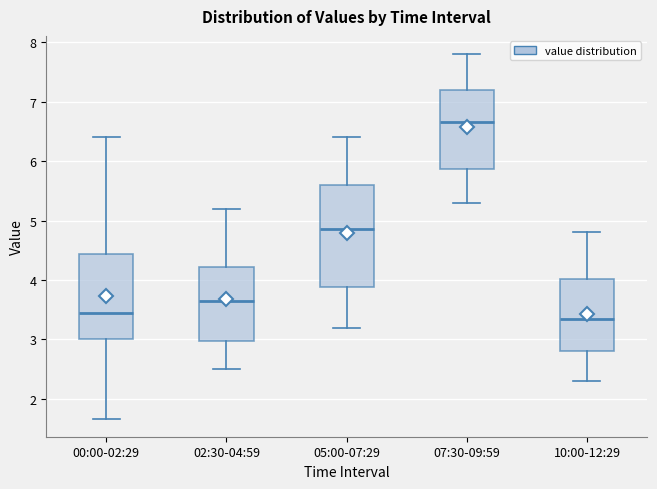

Reading left to right, transcribe this box plot: for each box, give where its median line is, the range the box spans, and where its two whiskers end, as read against the y-axis. The values are not printed on the chart, so give them approximately, as read against the axis.

00:00-02:29: median 3.5, box 3.0 to 4.4, whiskers 1.7 to 6.4
02:30-04:59: median 3.7, box 3.0 to 4.2, whiskers 2.5 to 5.2
05:00-07:29: median 4.9, box 3.9 to 5.6, whiskers 3.2 to 6.4
07:30-09:59: median 6.7, box 5.9 to 7.2, whiskers 5.3 to 7.8
10:00-12:29: median 3.4, box 2.8 to 4.0, whiskers 2.3 to 4.8